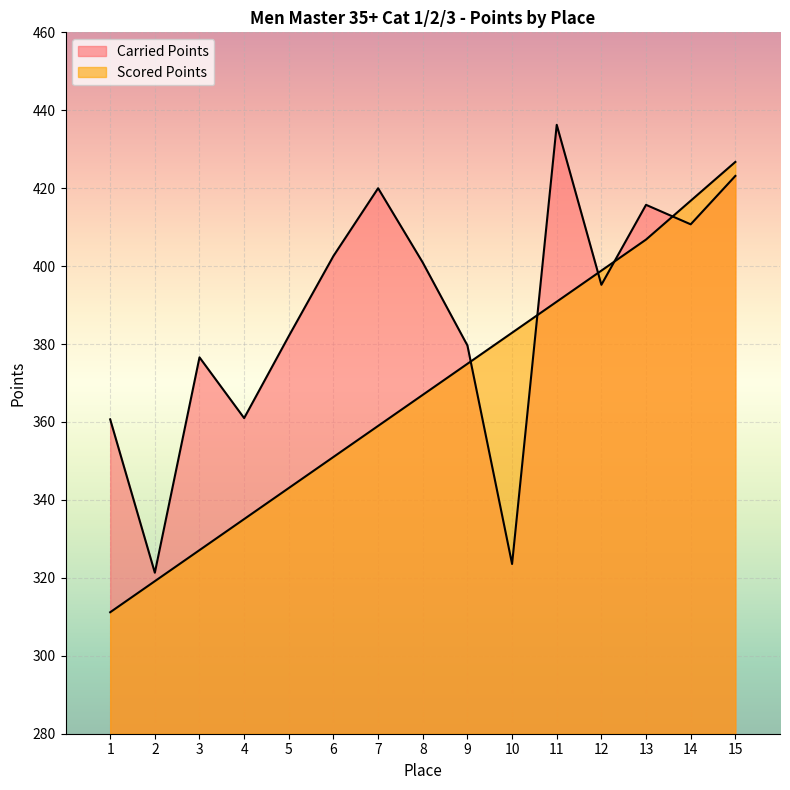

List the series in order of their peak value, highest first.

Carried Points, Scored Points